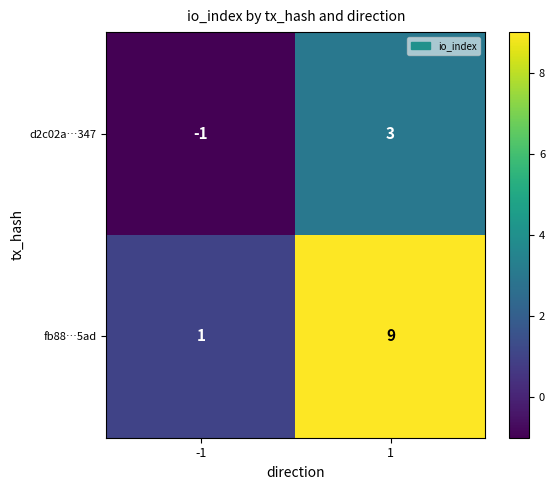

Reading left to right, list all the values displayed in this chart.

d2c02a…347: -1=-1	1=3
fb88…5ad: -1=1	1=9